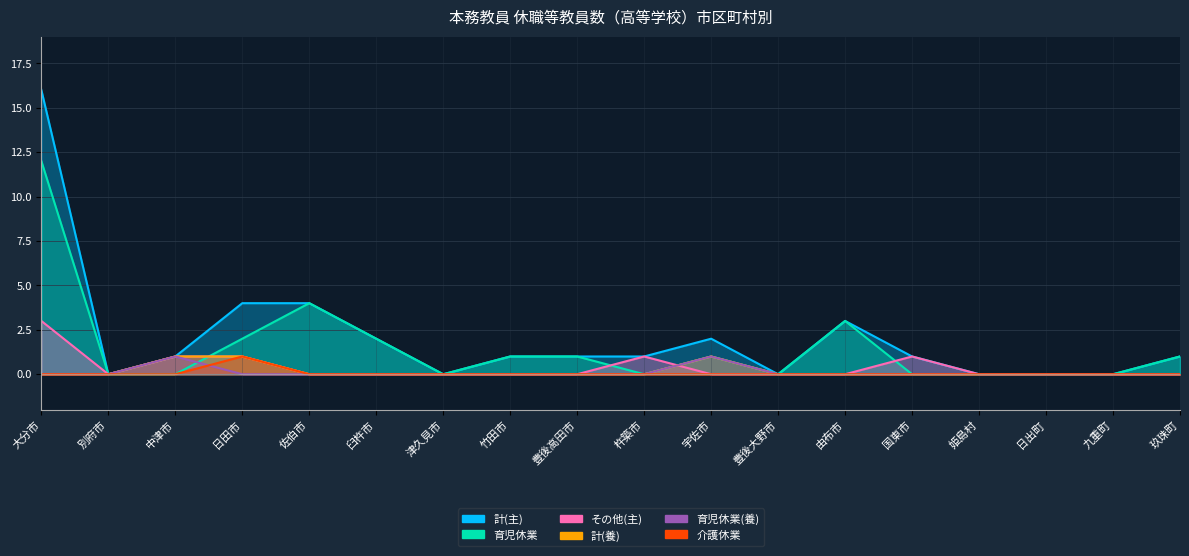

True or false: 介護休業 and その他(主) cross at least once.

False